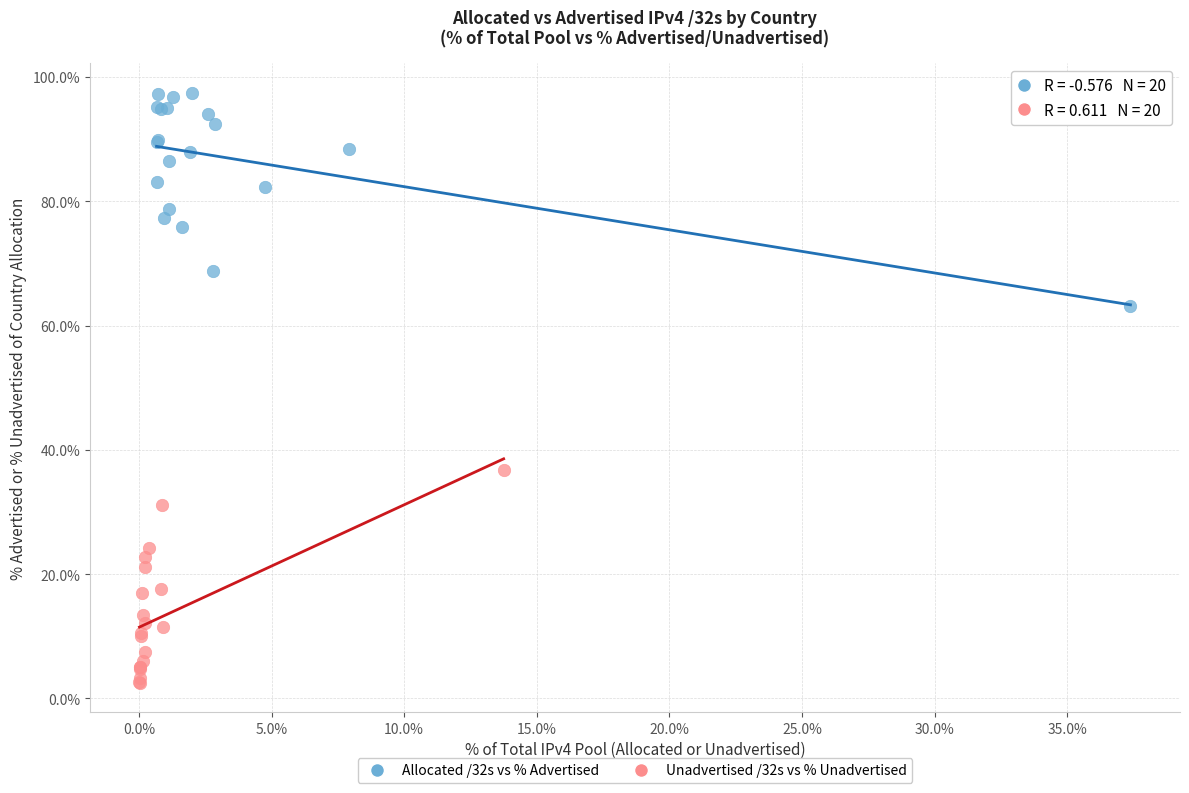

Which series reaches the minimum Y coordinate?

Unadvertised /32s vs % Unadvertised